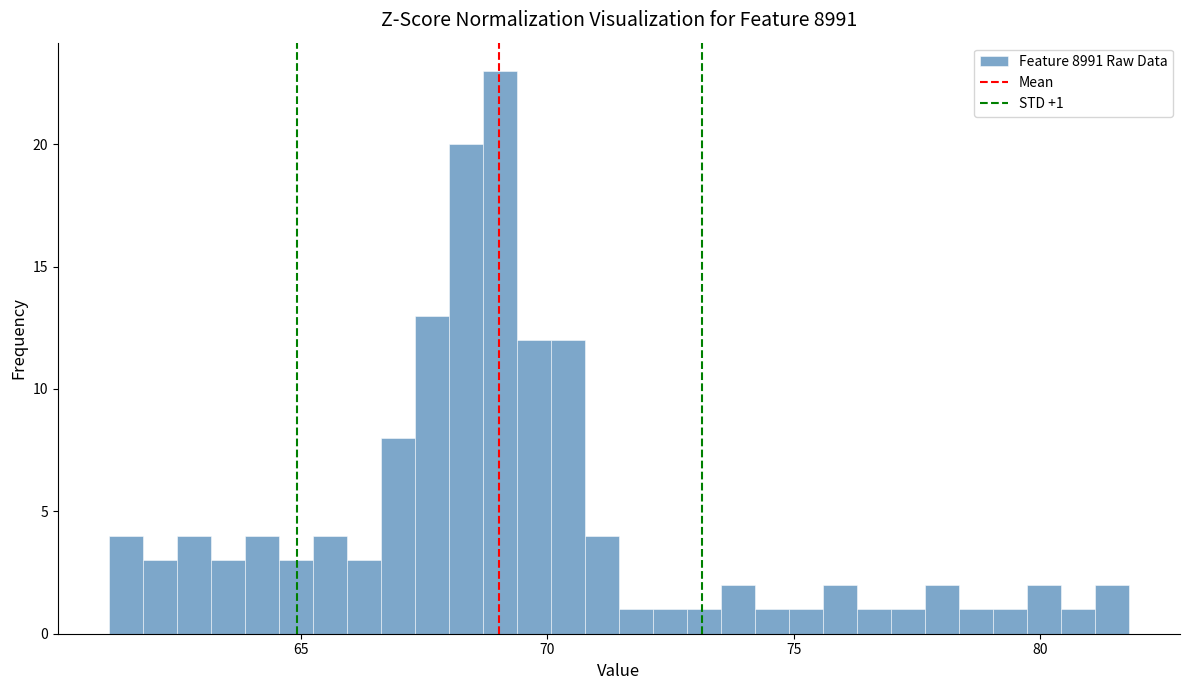

Read against the x-axis, roughly where is the centre of the tallest bar?

69.0